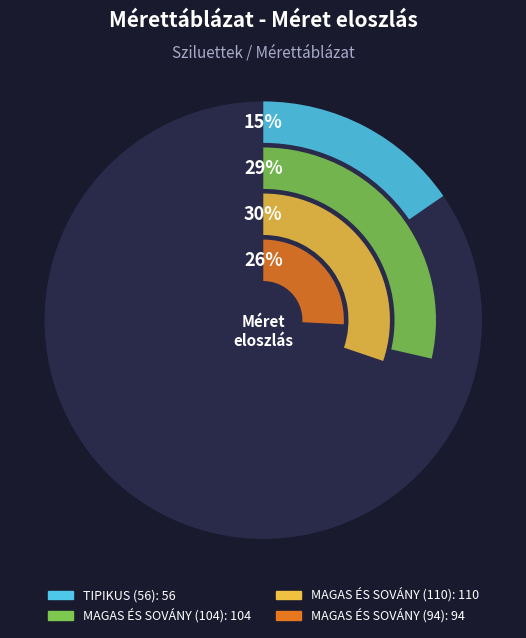

True or false: MAGAS ÉS SOVÁNY (110) accounts for 44% of the total.

False